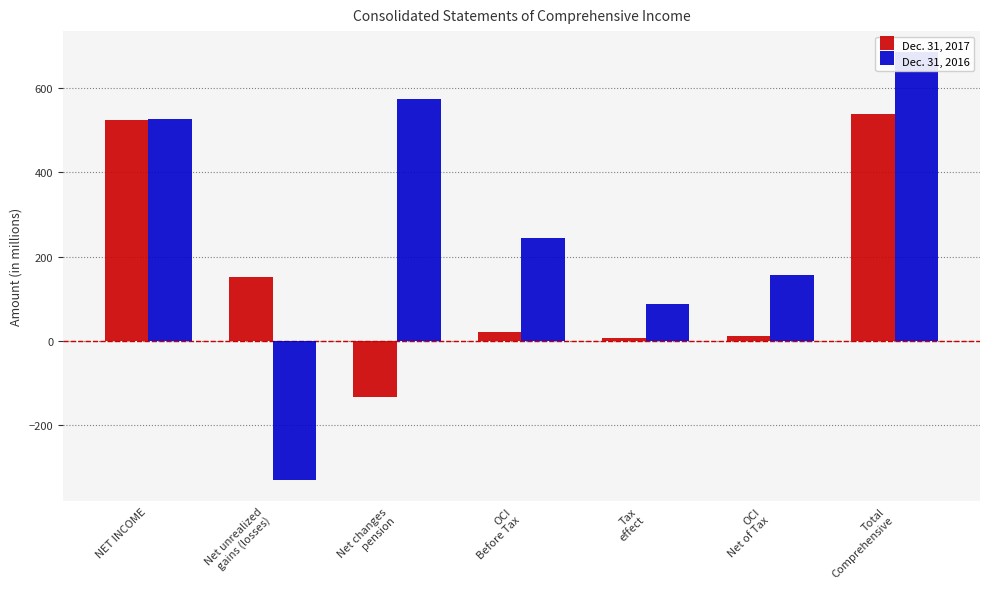

Which series has the largest total across all categories?

Dec. 31, 2016